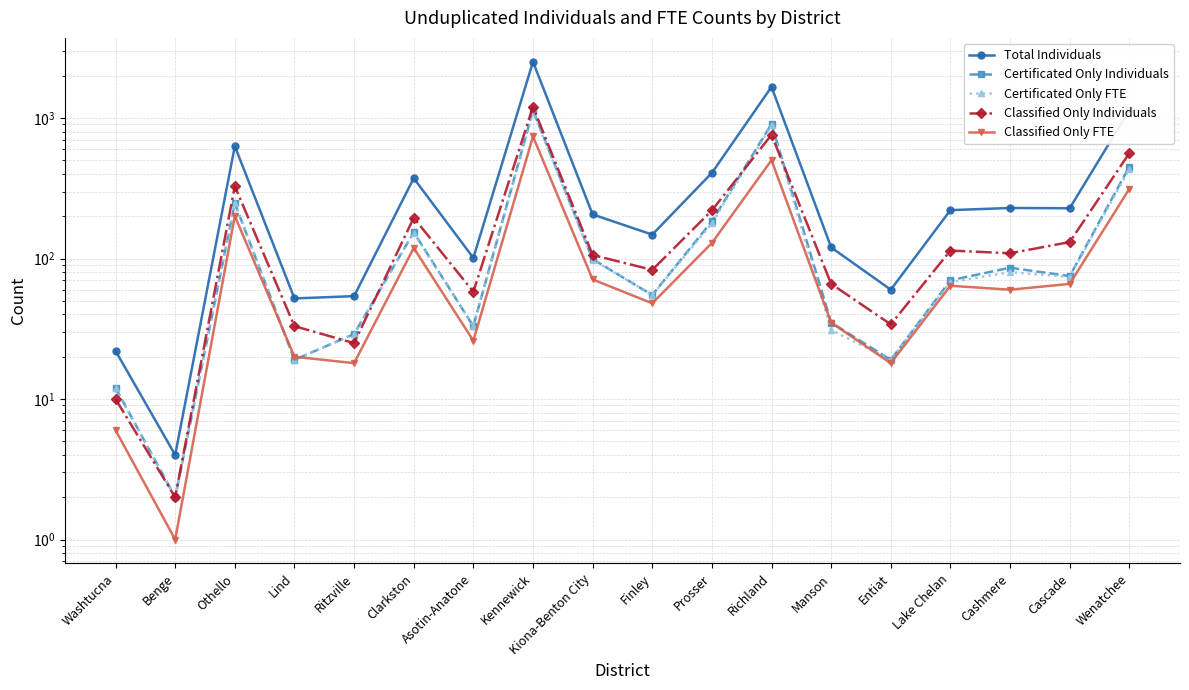

How many categories are shown in the chart?

18